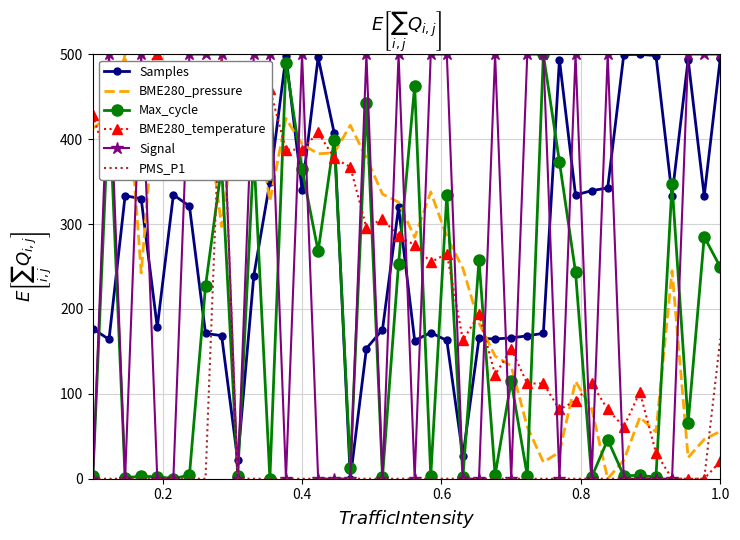

Which series ends up on top after the final intersection of Max_cycle and Samples?

Samples